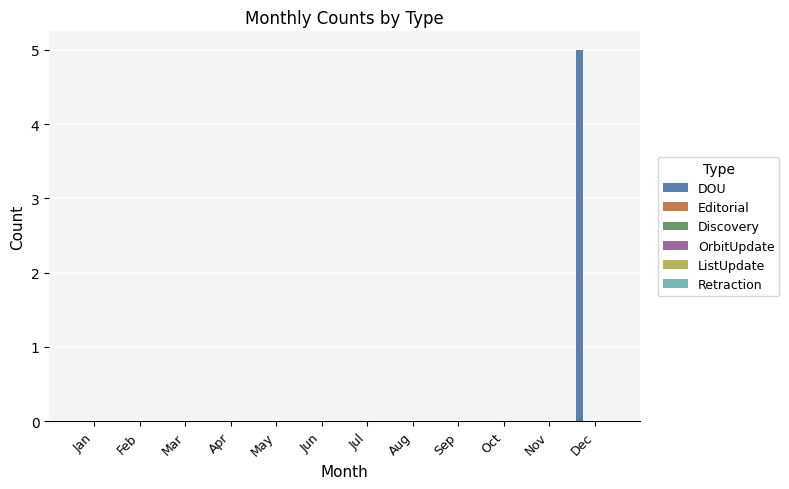

What is the sum of all values?

5